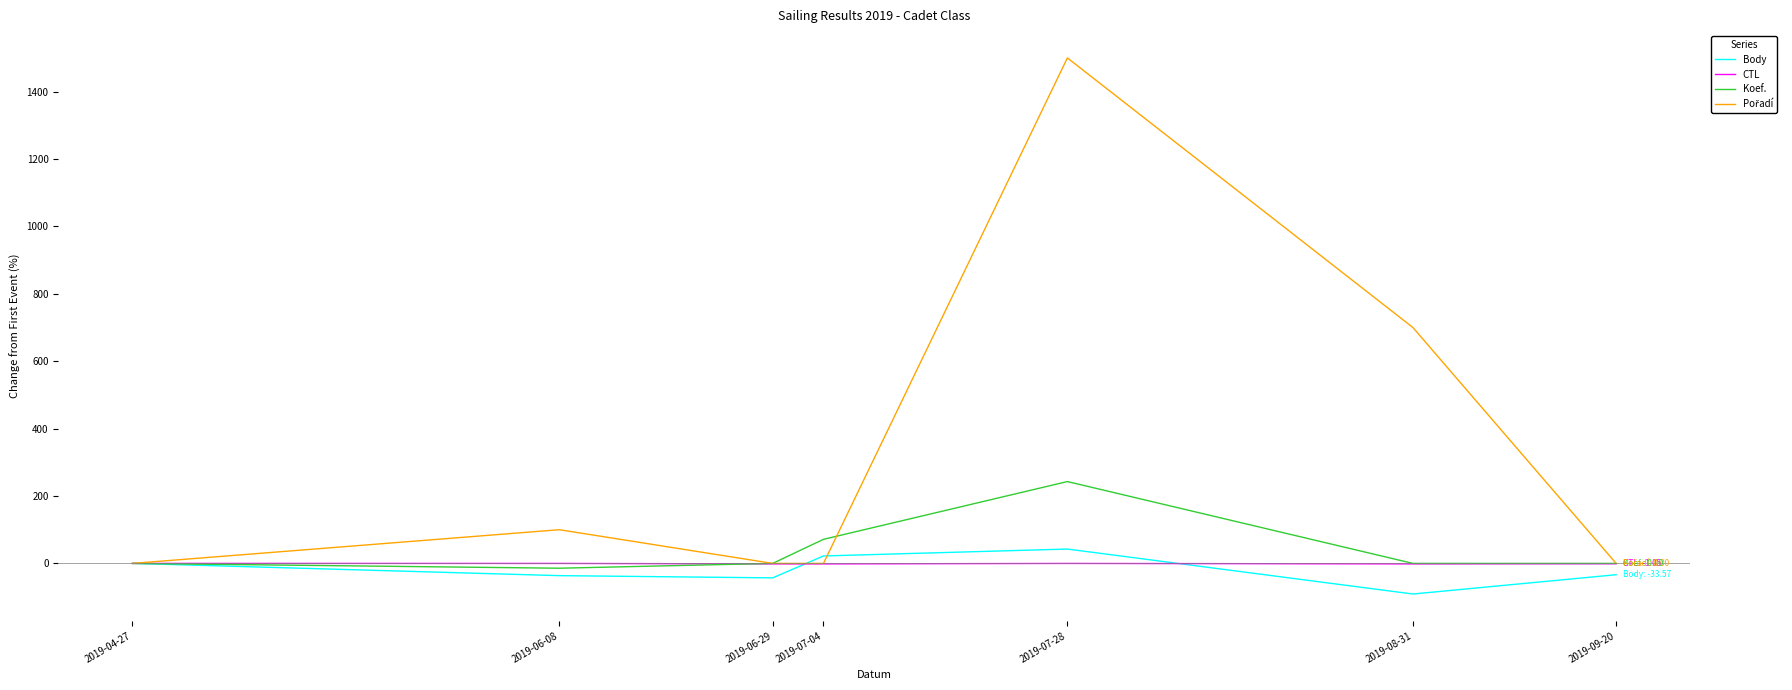

Between 2019-07-04 and 2019-09-20, which series saw the biggest shift?

Koef.